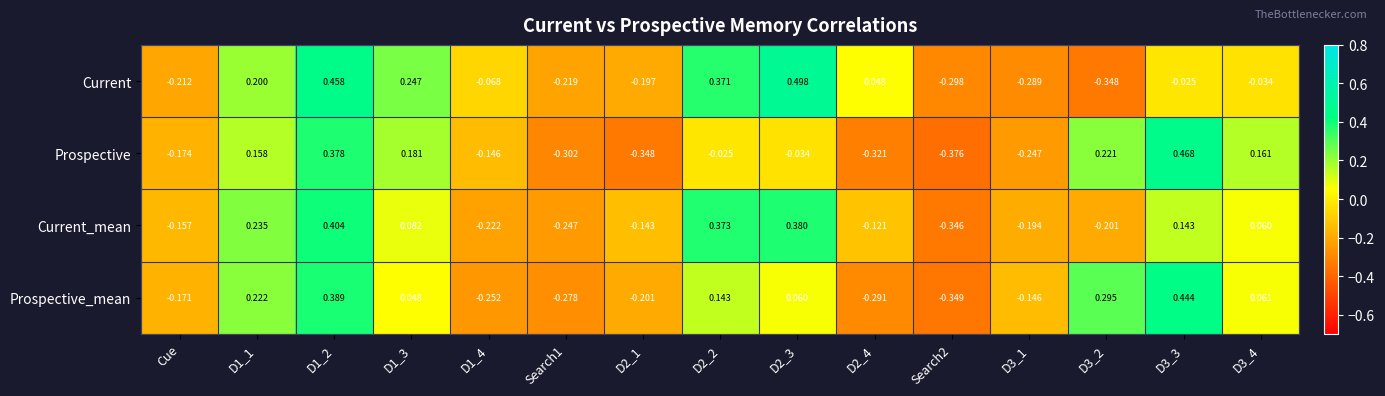

Which series changed the most between D1_1 and D2_1?

Prospective